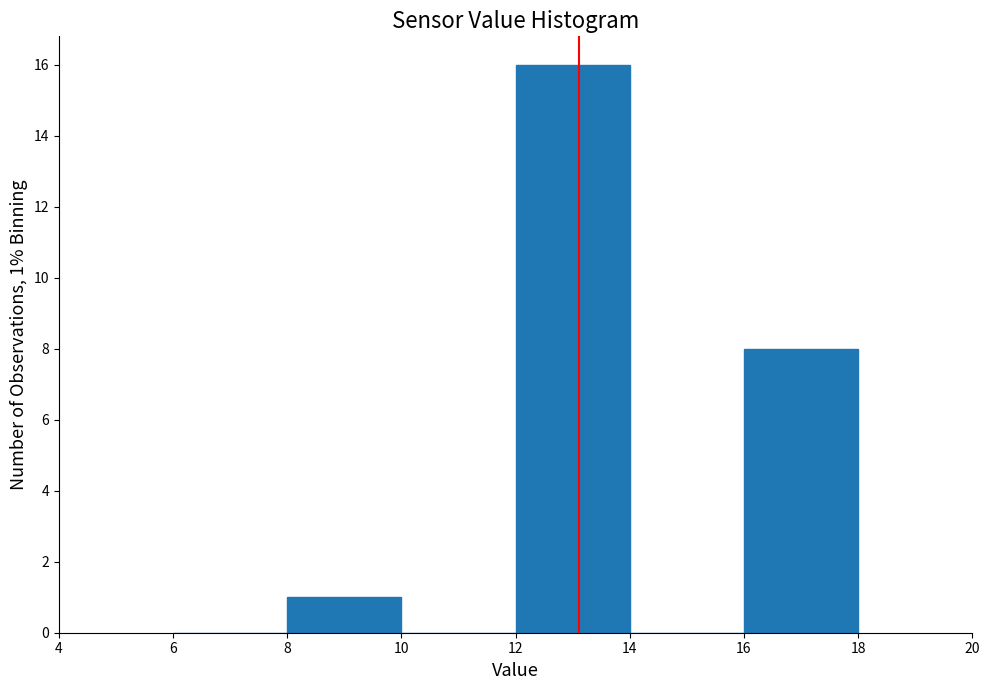

Over which range of the x-axis is the bar tallest?

12 to 14